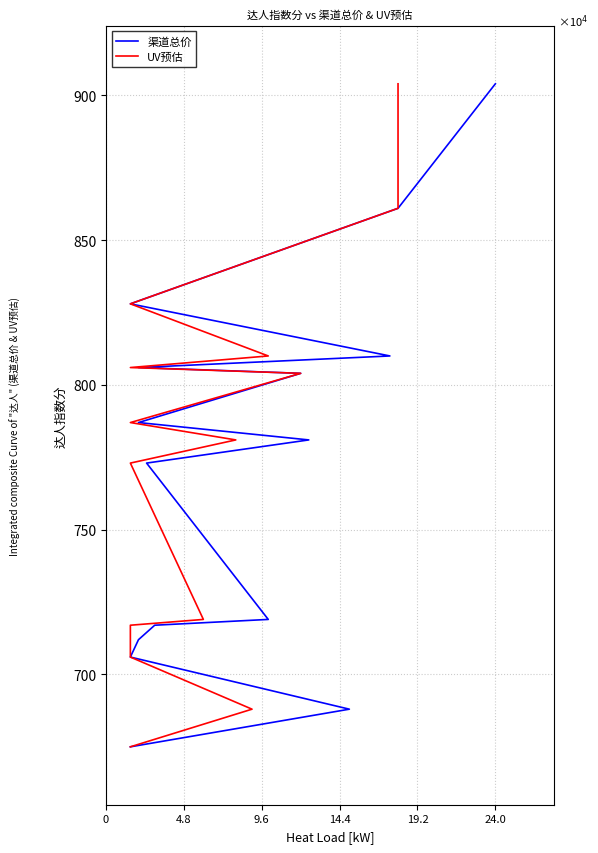

What is the minimum value shown in the chart?

675